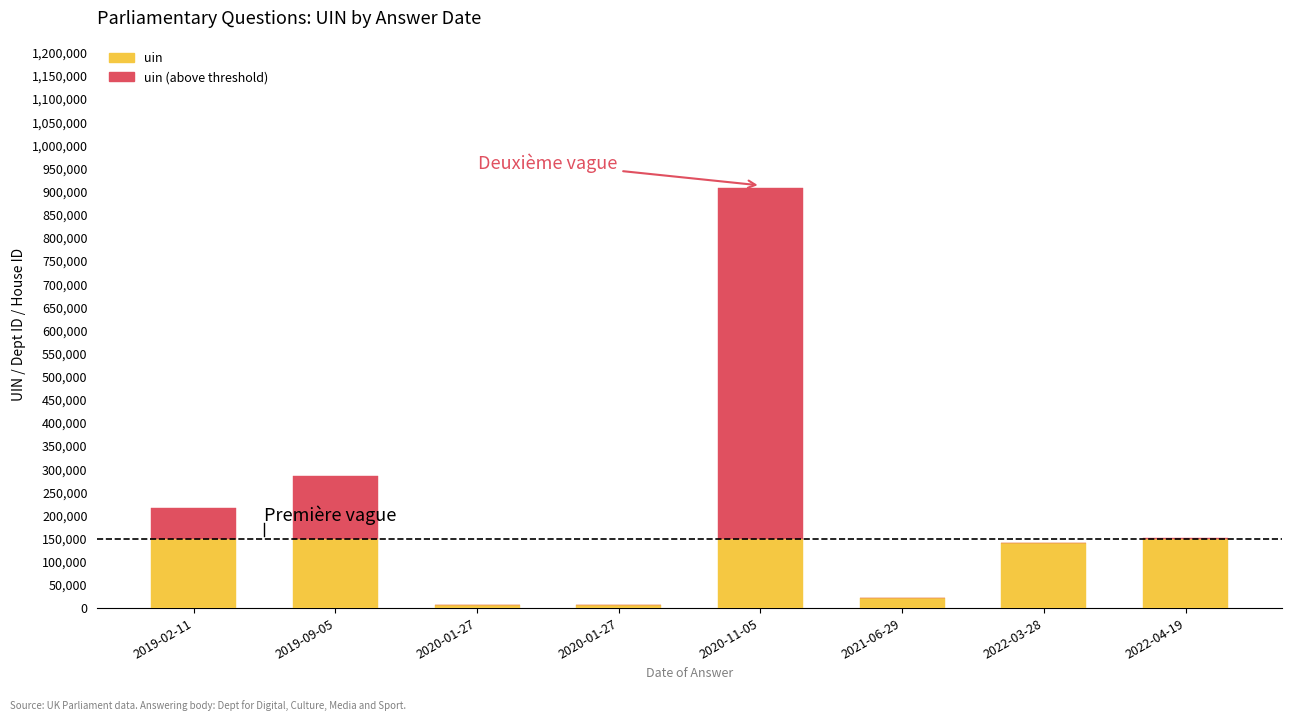

Count the number of categories in the chart.

8